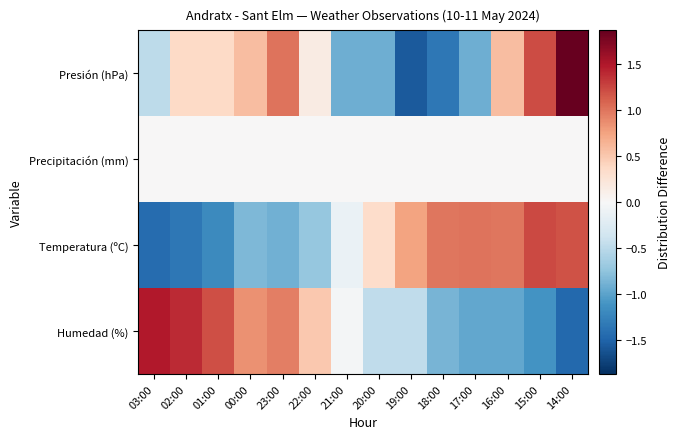

Reading left to right, list all the values displayed in this chart.

Humedad (%): 03:00=1.5	02:00=1.4	01:00=1.2	00:00=0.9	23:00=1.0	22:00=0.5	21:00=-0.0	20:00=-0.5	19:00=-0.5	18:00=-0.9	17:00=-1.0	16:00=-1.0	15:00=-1.1	14:00=-1.5
Temperatura (ºC): 03:00=-1.4	02:00=-1.4	01:00=-1.2	00:00=-0.8	23:00=-0.9	22:00=-0.7	21:00=-0.1	20:00=0.3	19:00=0.8	18:00=1.0	17:00=1.0	16:00=1.0	15:00=1.2	14:00=1.2
Precipitación (mm): 03:00=0.0	02:00=0.0	01:00=0.0	00:00=0.0	23:00=0.0	22:00=0.0	21:00=0.0	20:00=0.0	19:00=0.0	18:00=0.0	17:00=0.0	16:00=0.0	15:00=0.0	14:00=0.0
Presión (hPa): 03:00=-0.5	02:00=0.4	01:00=0.4	00:00=0.6	23:00=1.0	22:00=0.2	21:00=-0.9	20:00=-0.9	19:00=-1.6	18:00=-1.3	17:00=-0.9	16:00=0.6	15:00=1.2	14:00=1.9